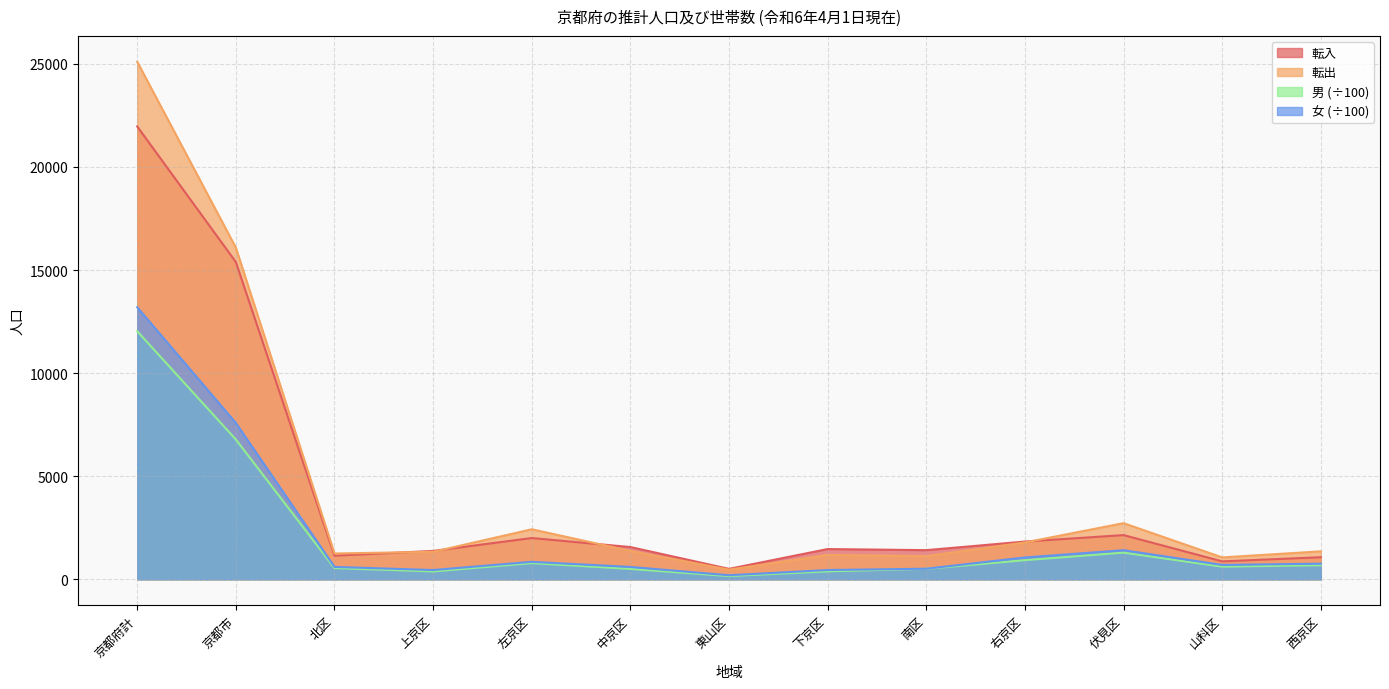

What is the value of the 転入 point at the 4th from the left?

1376.0